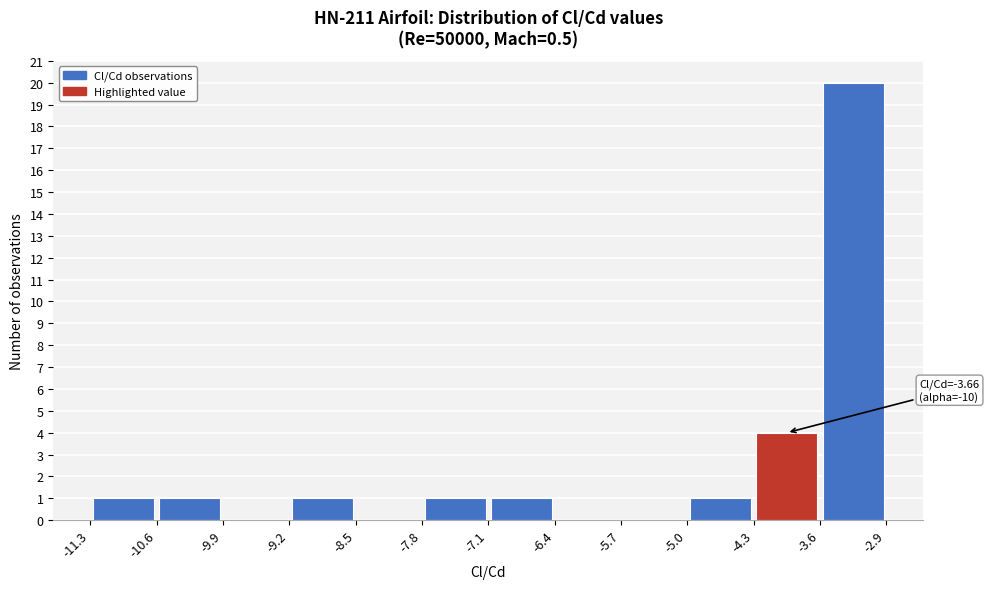

Which range on the x-axis has the tallest bar?

-3.6 to -2.9